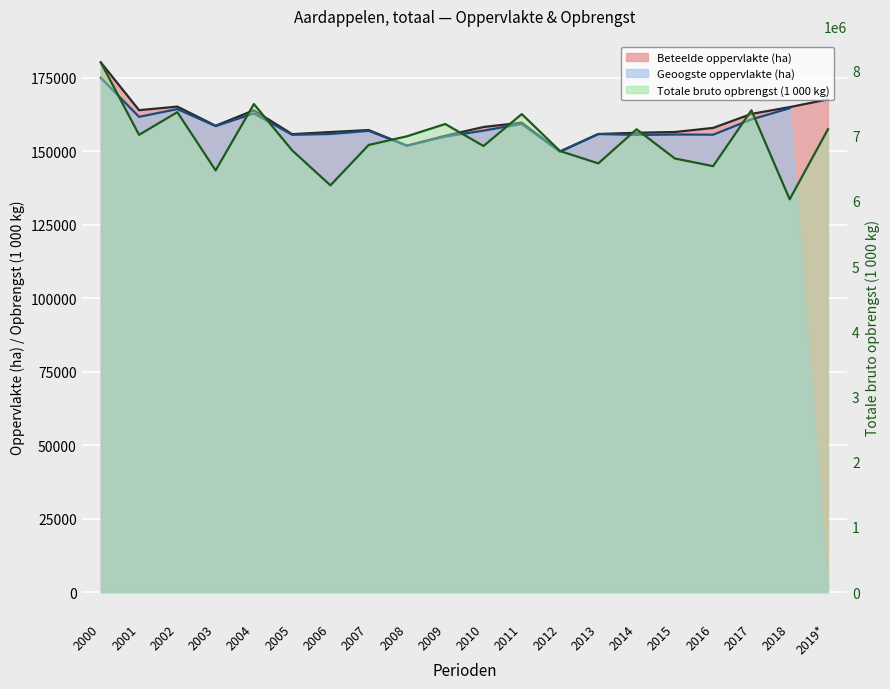

How many values in the Beteelde oppervlakte (ha) series are below 158213?

10